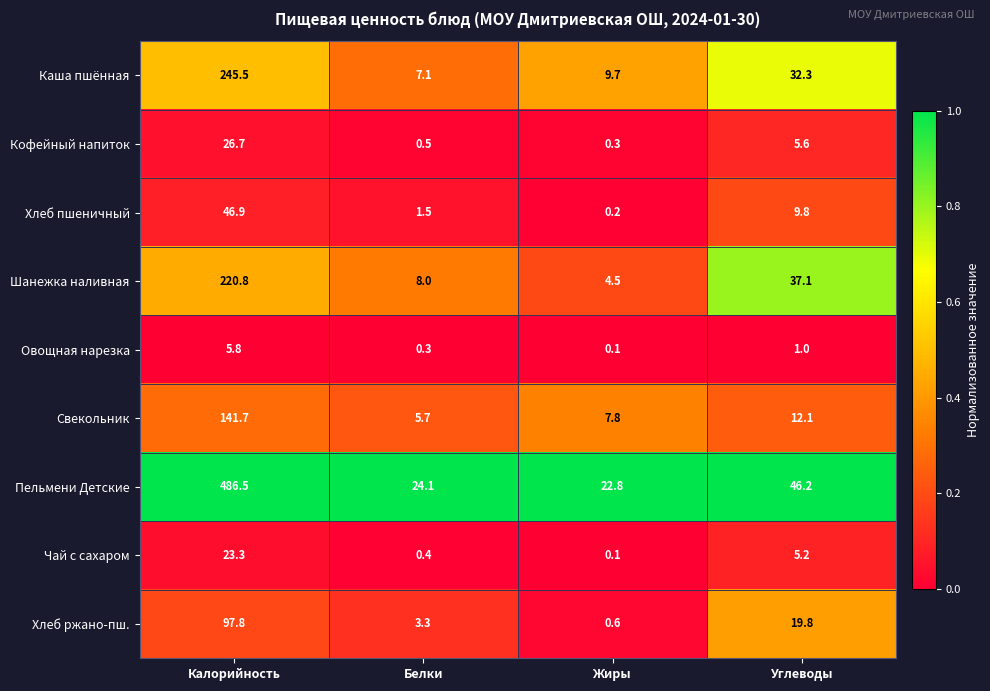

Which category has the highest value in the Хлеб ржано-пш. series?

Калорийность